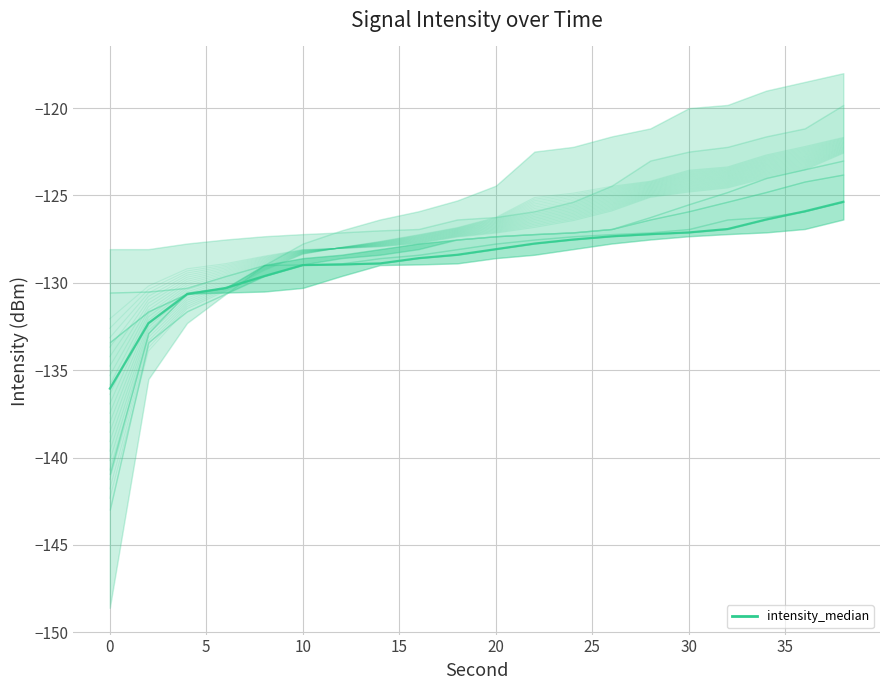

What is the average value?

-128.6